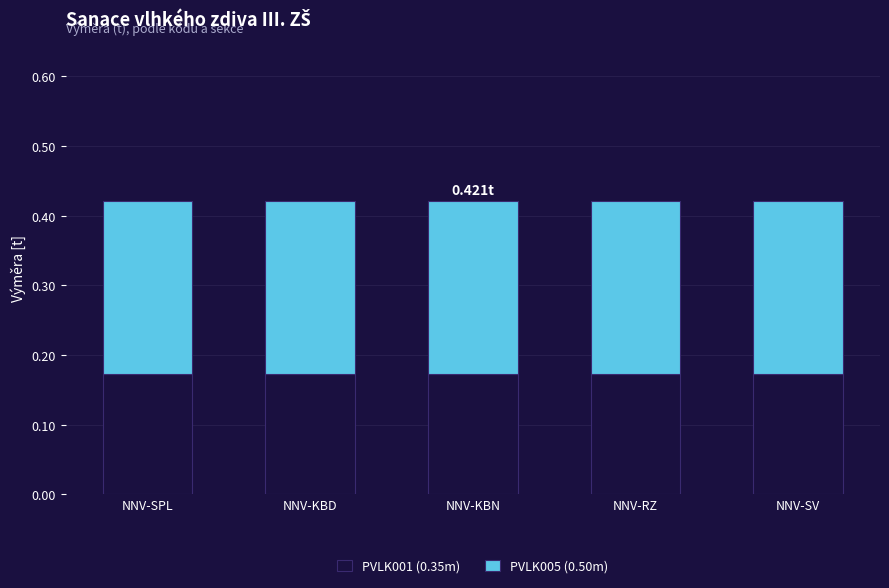

What is the sum of the PVLK001 (0.35m) values at NNV-SPL and NNV-KBD?

0.3